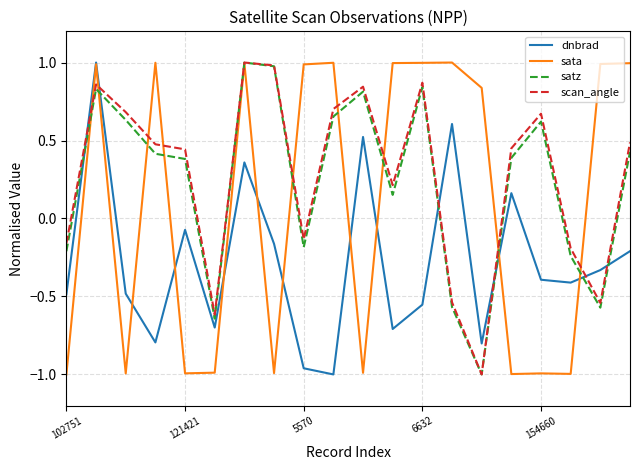

True or false: dnbrad and satz cross at least once.

True